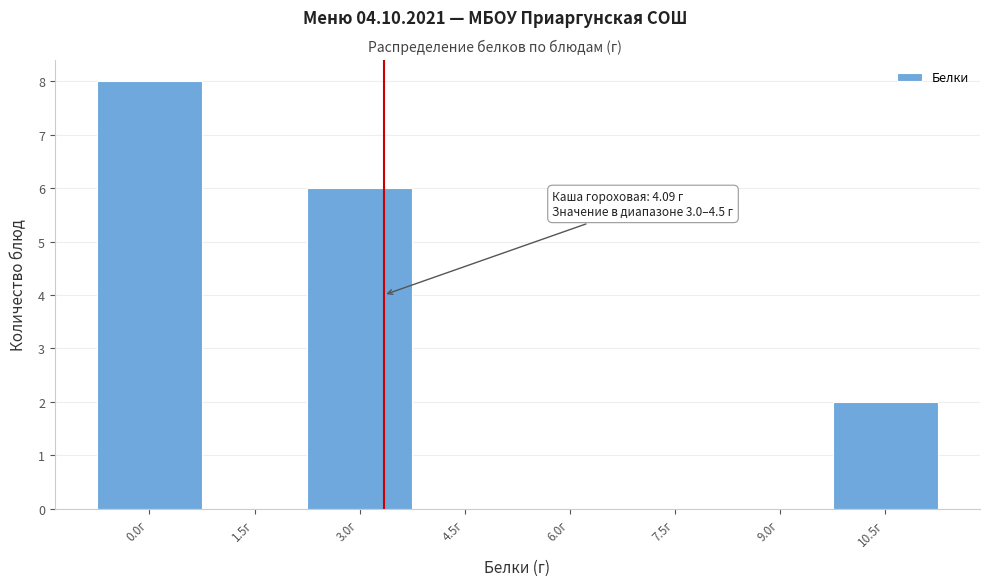

Reading left to right, what are all the values shown in this chart?

0.0г=8	1.5г=0	3.0г=6	4.5г=0	6.0г=0	7.5г=0	9.0г=0	10.5г=2